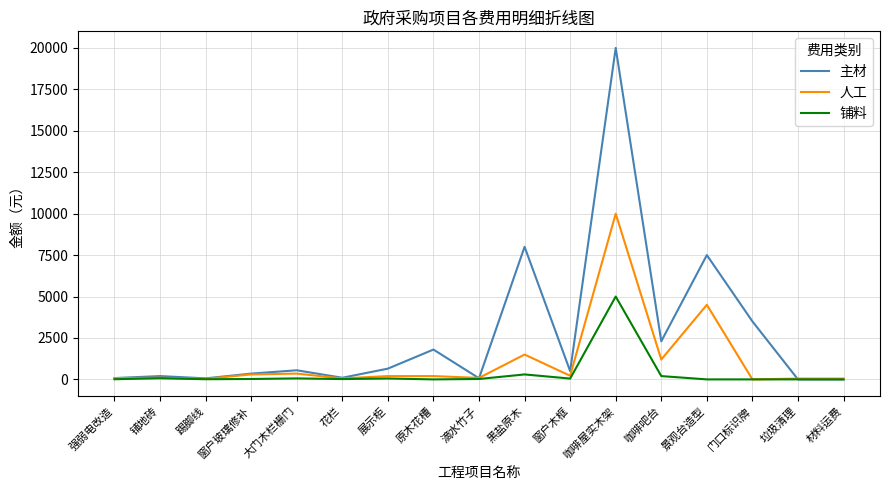

At which label is 铺料 closest to 2500?

黑盐原木